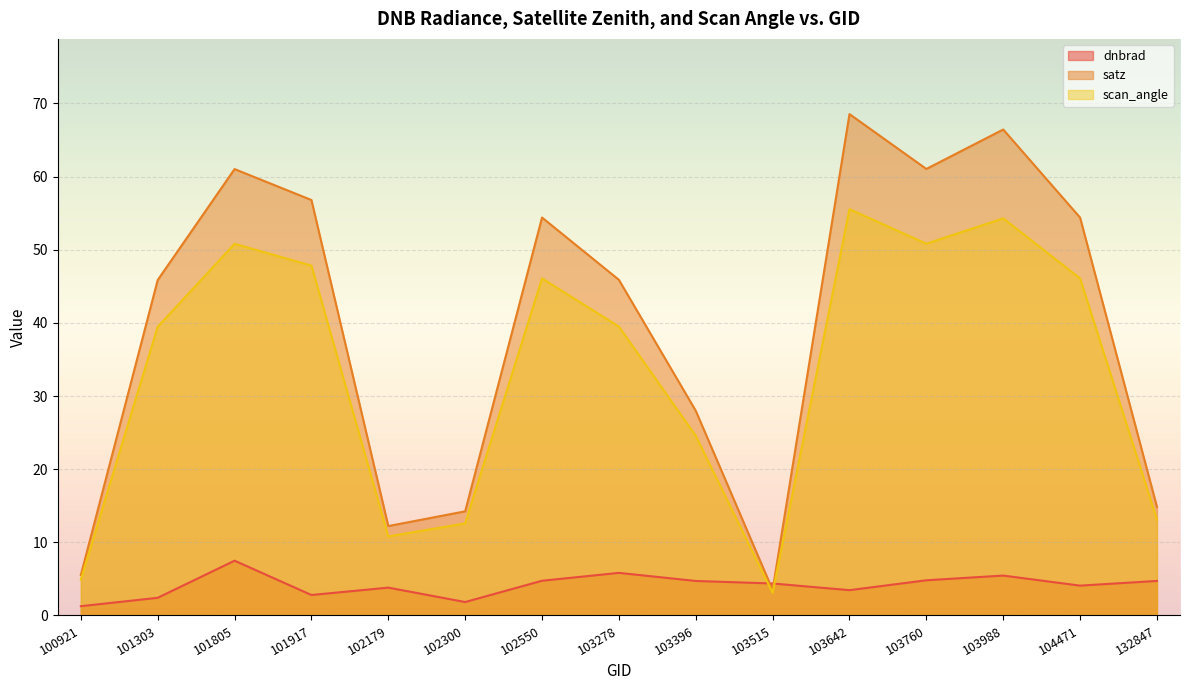

What is the maximum value shown in the chart?

68.5